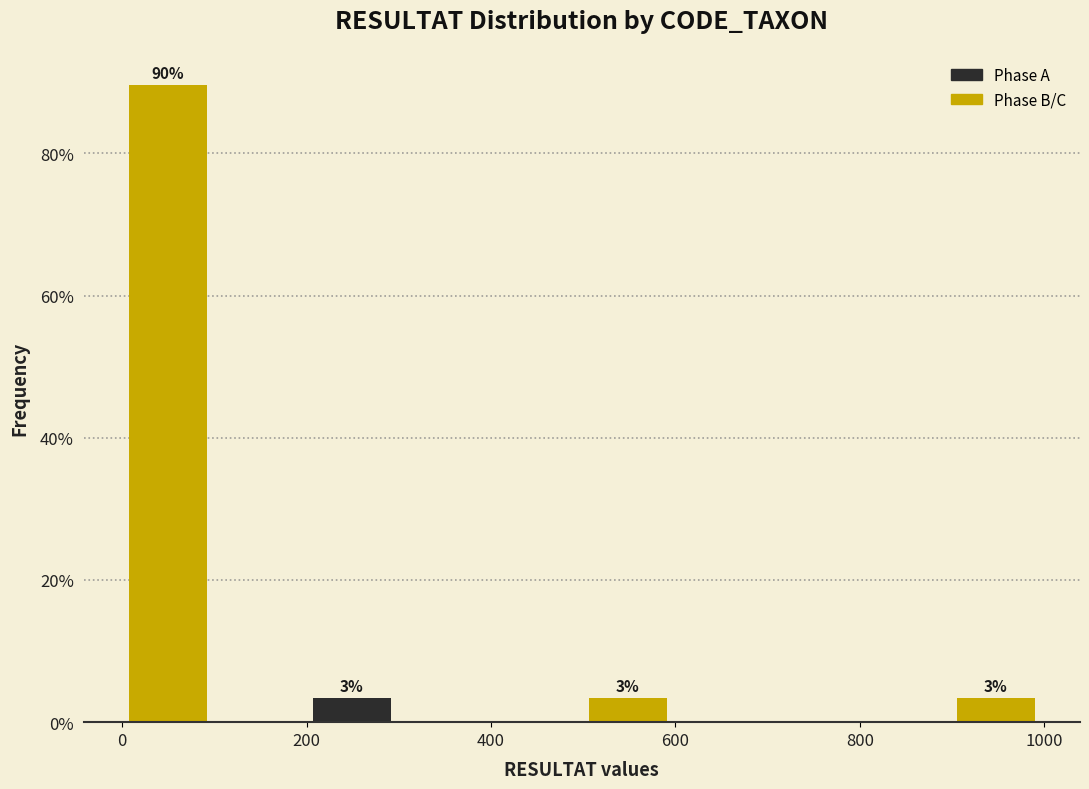

Which range on the x-axis has the tallest bar?

0 to 100